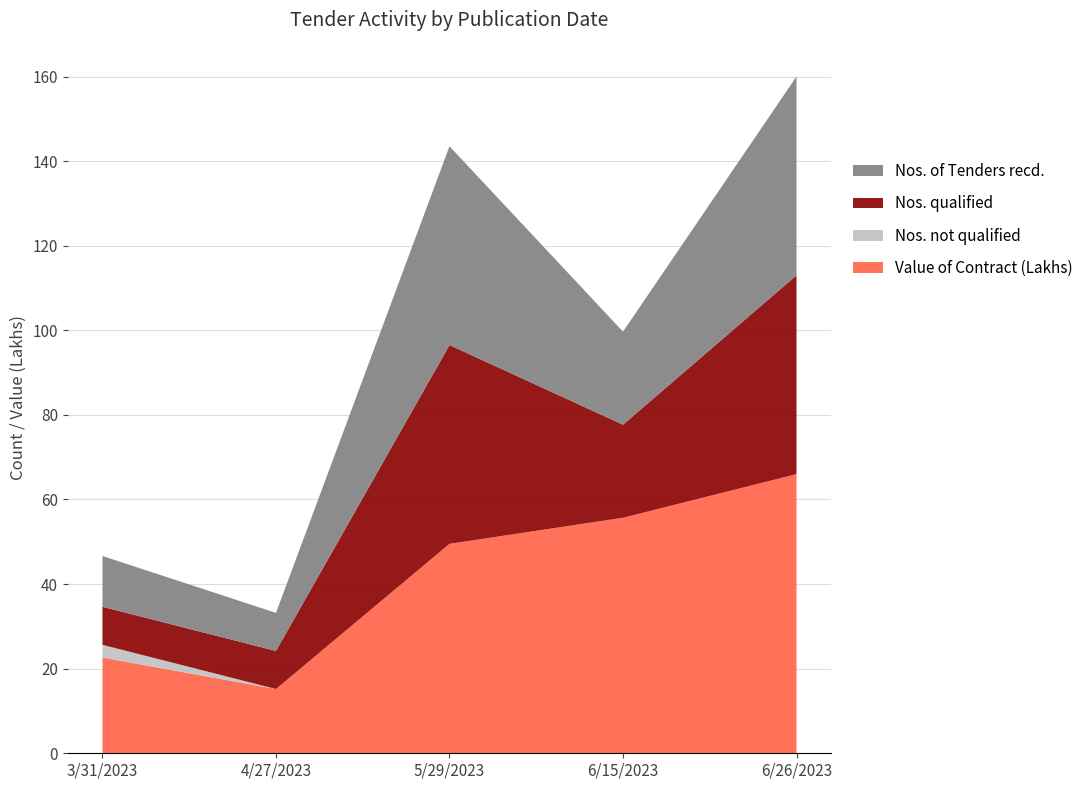

Reading left to right, extract all data points from this chart.

Nos. of Tenders recd.: 3/31/2023=12.0	4/27/2023=9.0	5/29/2023=47.0	6/15/2023=22.0	6/26/2023=47.0
Nos. qualified: 3/31/2023=9.0	4/27/2023=9.0	5/29/2023=47.0	6/15/2023=22.0	6/26/2023=47.0
Nos. not qualified: 3/31/2023=3.0	4/27/2023=0.0	5/29/2023=0.0	6/15/2023=0.0	6/26/2023=0.0
Value of Contract (Lakhs): 3/31/2023=22.6	4/27/2023=15.2	5/29/2023=49.5	6/15/2023=55.7	6/26/2023=66.0